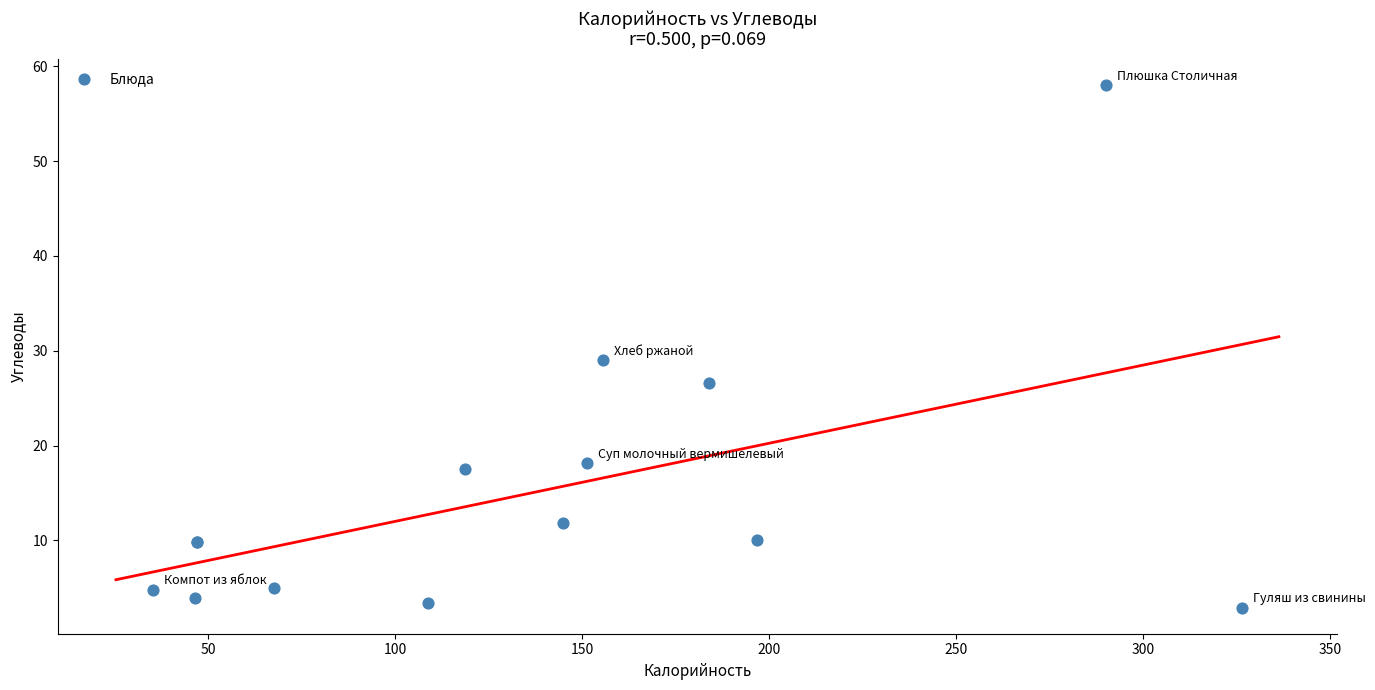

What Y value in the scatter plot is closest to 30?

29.0